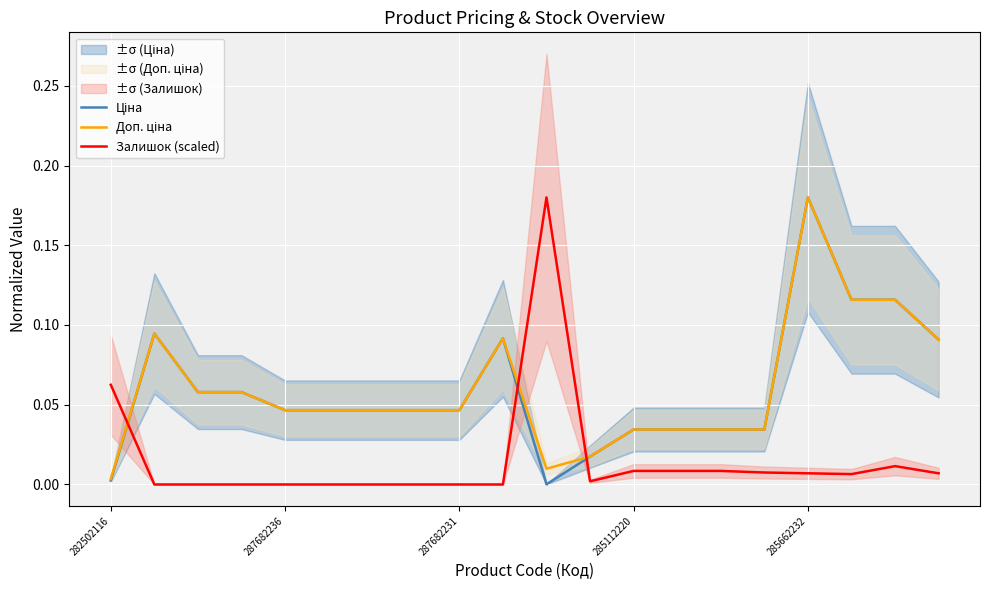

Reading left to right, what are all the values shown in this chart?

Ціна: 0.0	0.1	0.1	0.1	0.0	0.0	0.0	0.0	0.0	0.1	0.0	0.0	0.0	0.0	0.0	0.0	0.2	0.1	0.1	0.1
Доп. ціна: 0.0	0.1	0.1	0.1	0.0	0.0	0.0	0.0	0.0	0.1	0.0	0.0	0.0	0.0	0.0	0.0	0.2	0.1	0.1	0.1
Залишок (scaled): 0.1	0.0	0.0	0.0	0.0	0.0	0.0	0.0	0.0	0.0	0.2	0.0	0.0	0.0	0.0	0.0	0.0	0.0	0.0	0.0